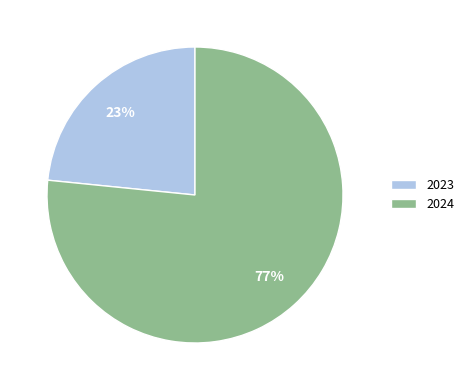

Which has a higher value, 2024 or 2023?

2024